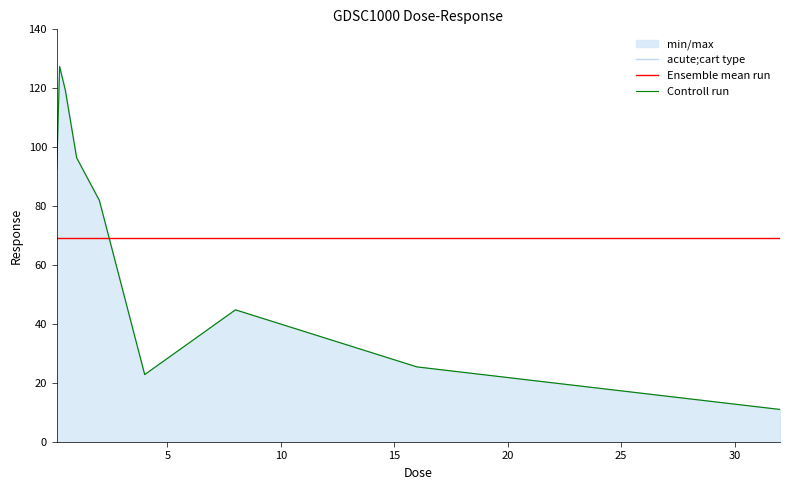

Does the chart have visible grid lines?

No